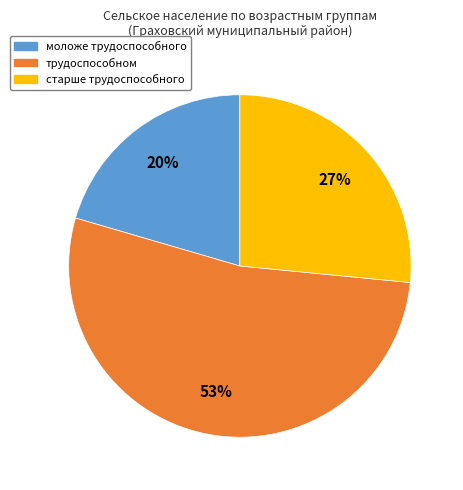

To the nearest percent, what is the average slice percentage?

33%